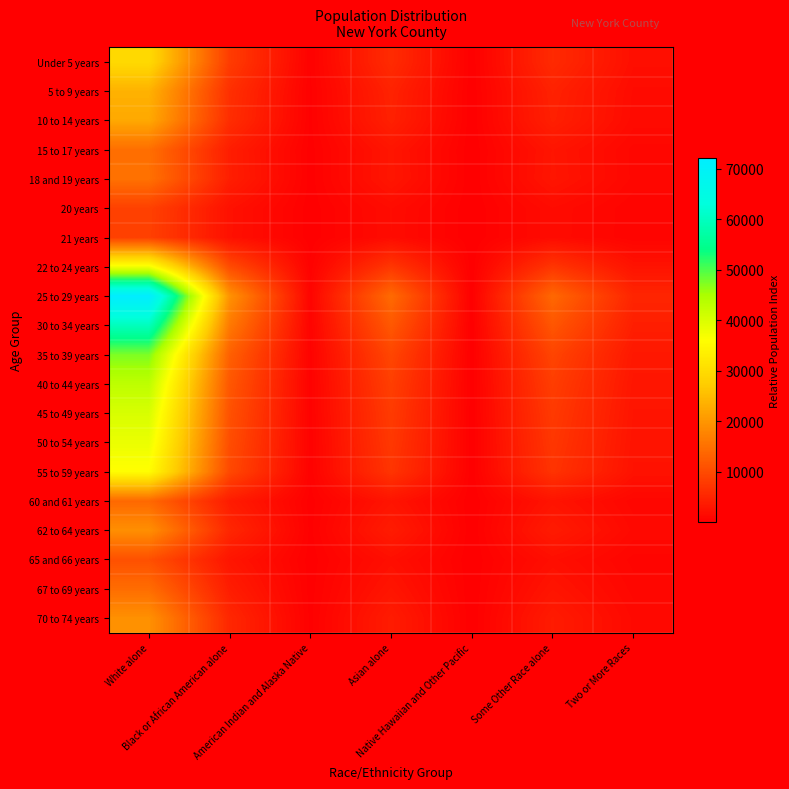

At which category is the sum across all series the highest?

White alone